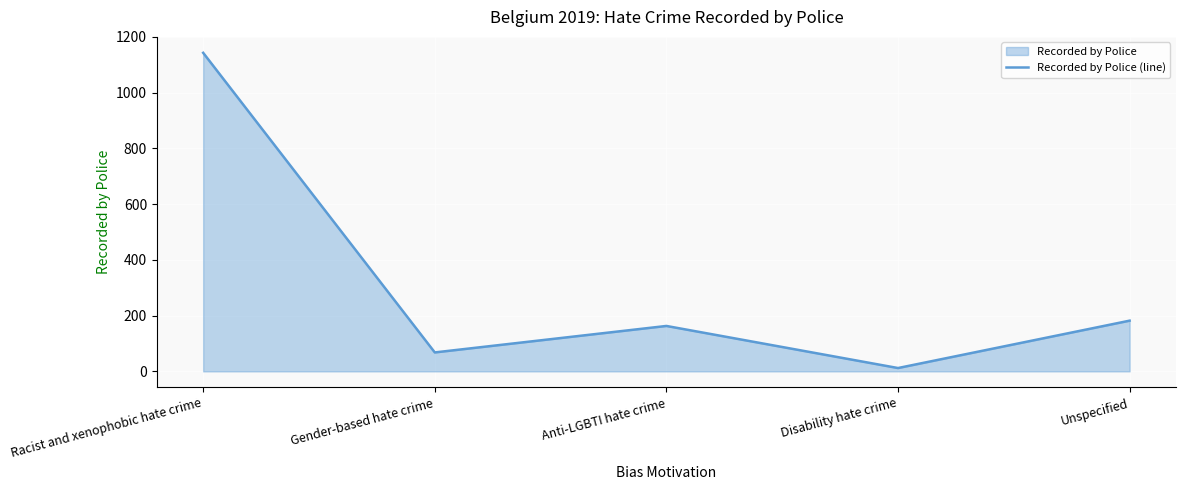

True or false: the data shows 324 at Racist and xenophobic hate crime.

False